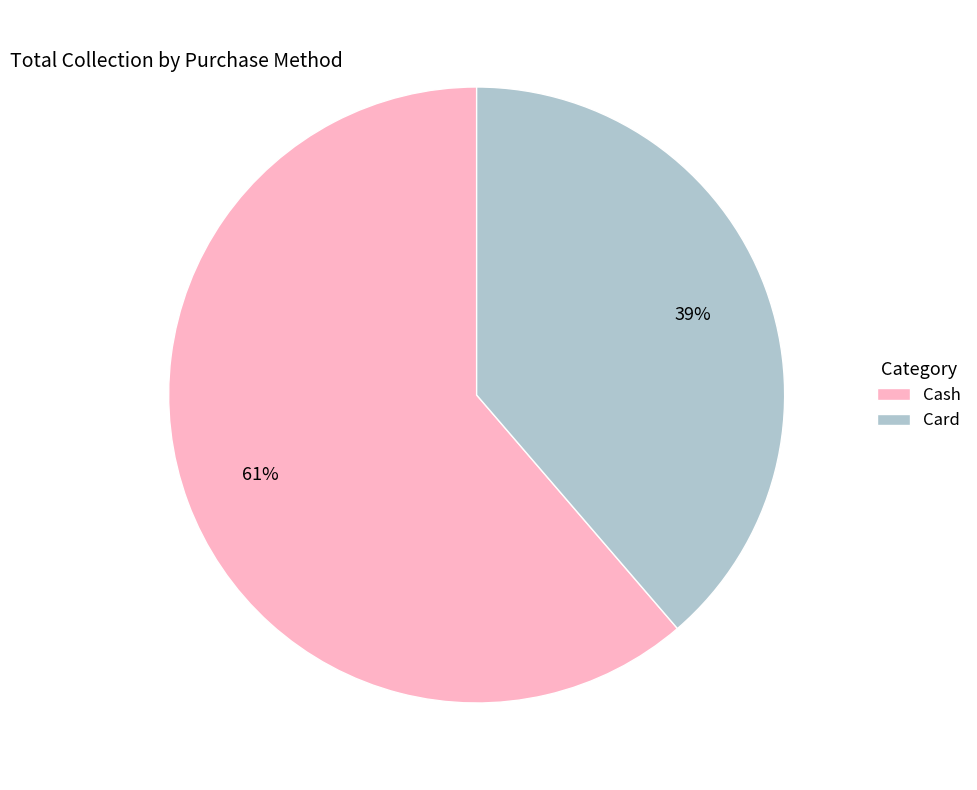

Which slice is the largest?

Cash